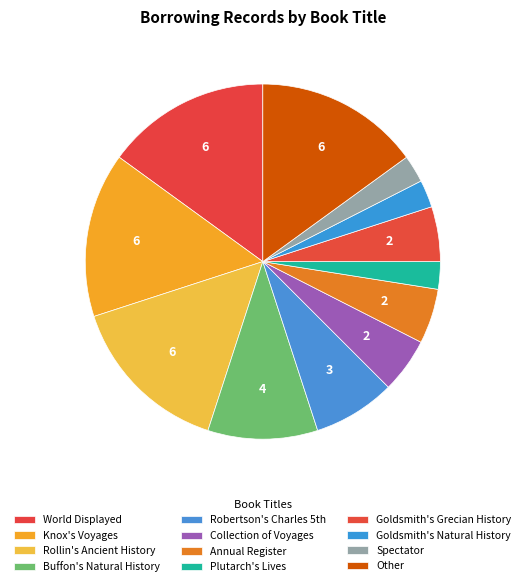

The Spectator slice represents 2% of the pie. True or false?

True